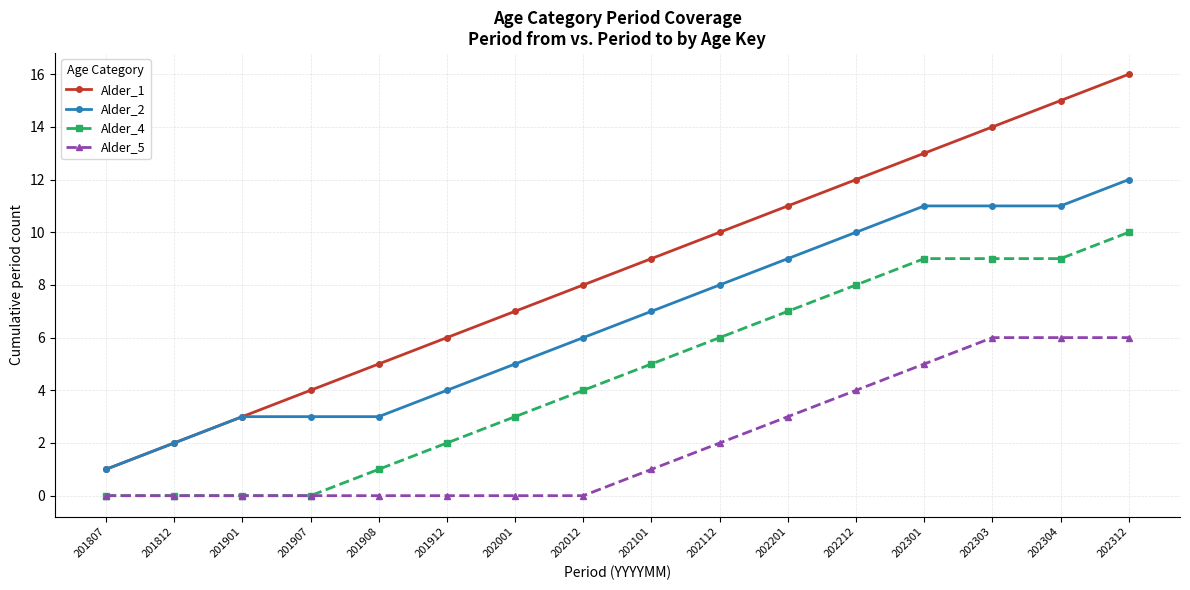

True or false: Alder_1 and Alder_5 intersect in this chart.

False